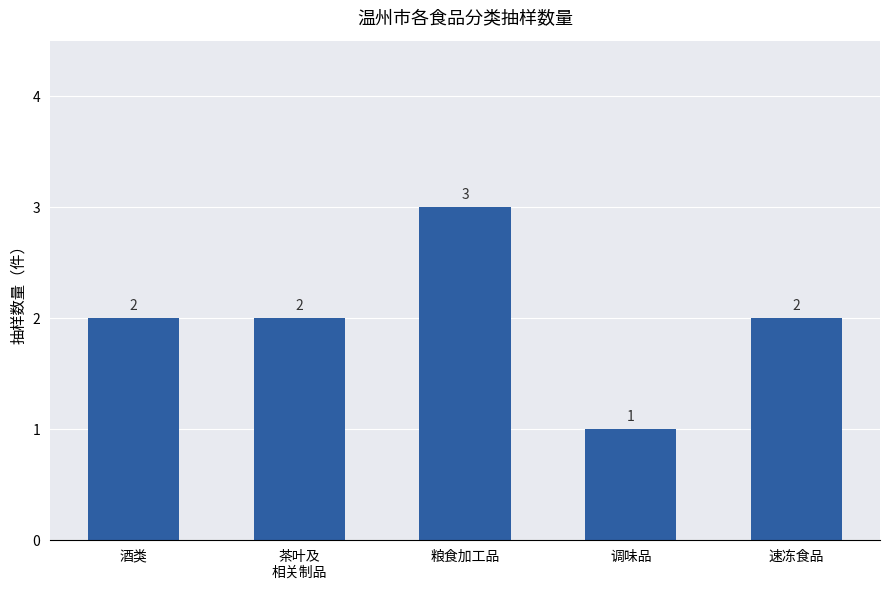

What is the greatest value displayed?

3